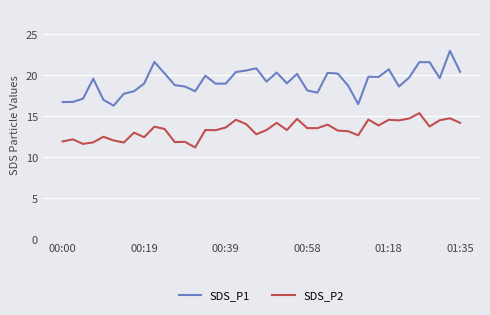

Which series has the largest total across all categories?

SDS_P1